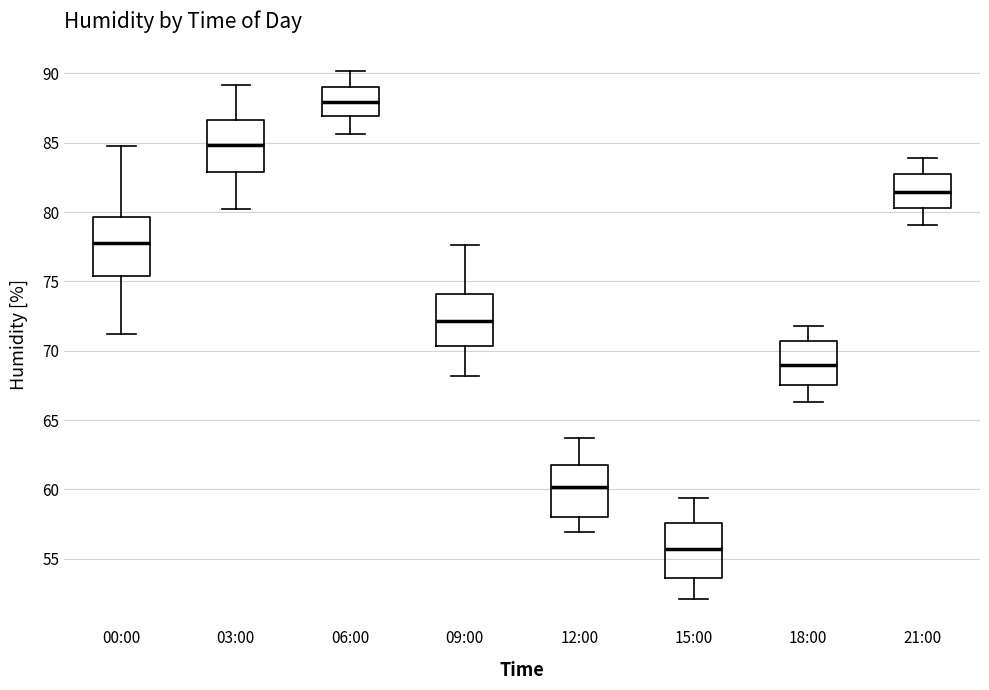

Reading left to right, transcribe this box plot: for each box, give where its median line is, the range the box spans, and where its two whiskers end, as read against the y-axis. The values are not printed on the chart, so give them approximately, as read against the axis.

00:00: median 78.0, box 75.5 to 79.5, whiskers 71.0 to 85.0
03:00: median 85.0, box 83.0 to 86.5, whiskers 80.0 to 89.0
06:00: median 88.0, box 87.0 to 89.0, whiskers 85.5 to 90.0
09:00: median 72.0, box 70.5 to 74.0, whiskers 68.0 to 77.5
12:00: median 60.0, box 58.0 to 62.0, whiskers 57.0 to 63.5
15:00: median 55.5, box 53.5 to 57.5, whiskers 52.0 to 59.5
18:00: median 69.0, box 67.5 to 70.5, whiskers 66.5 to 72.0
21:00: median 81.5, box 80.5 to 83.0, whiskers 79.0 to 84.0